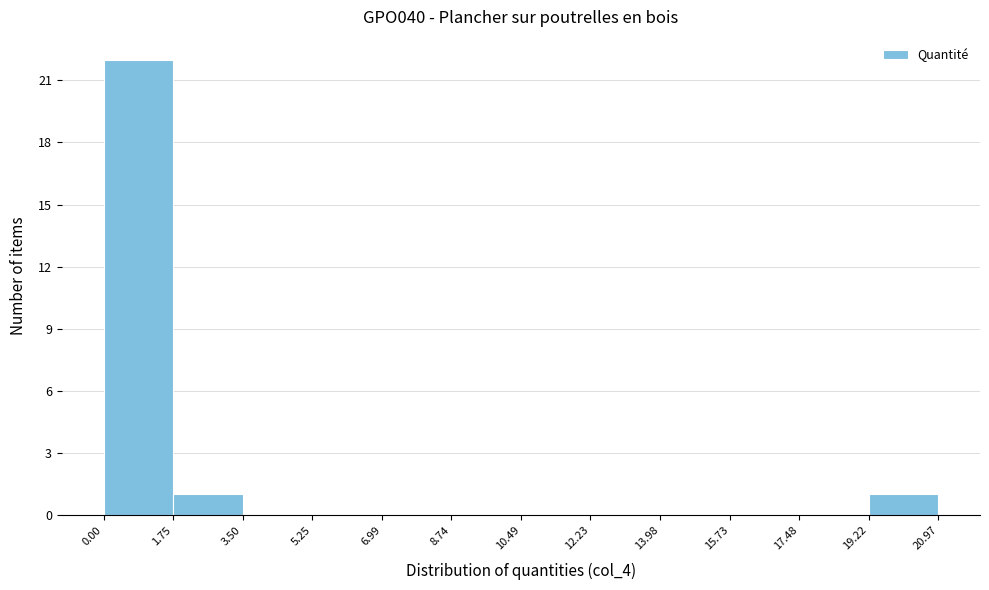

What is the height of the bar covering 1.75 to 3.50 on the x-axis? The values are not printed on the chart, so give them approximately, as read against the axis.

1